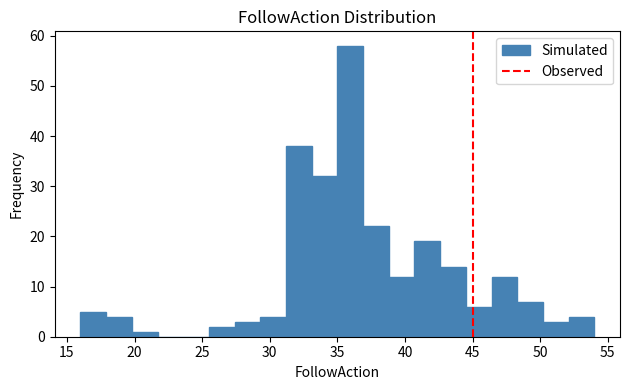

Around what value on the x-axis is the tallest bar? Give the approximate position of its centre, as read against the axis.

36.0